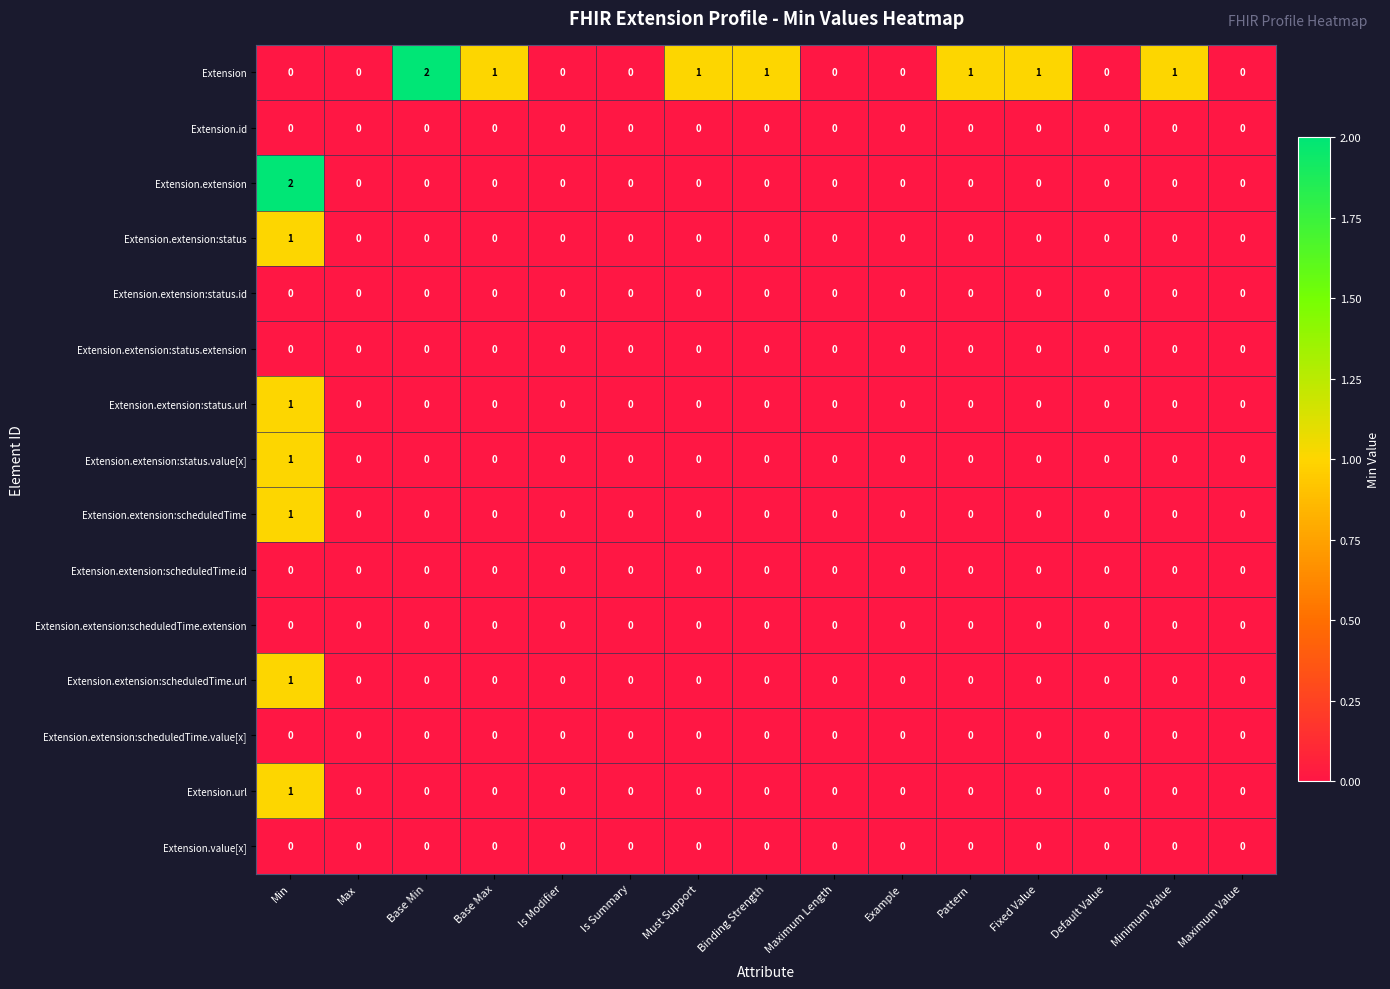

True or false: Extension.extension has a value of 3 at Min.

False